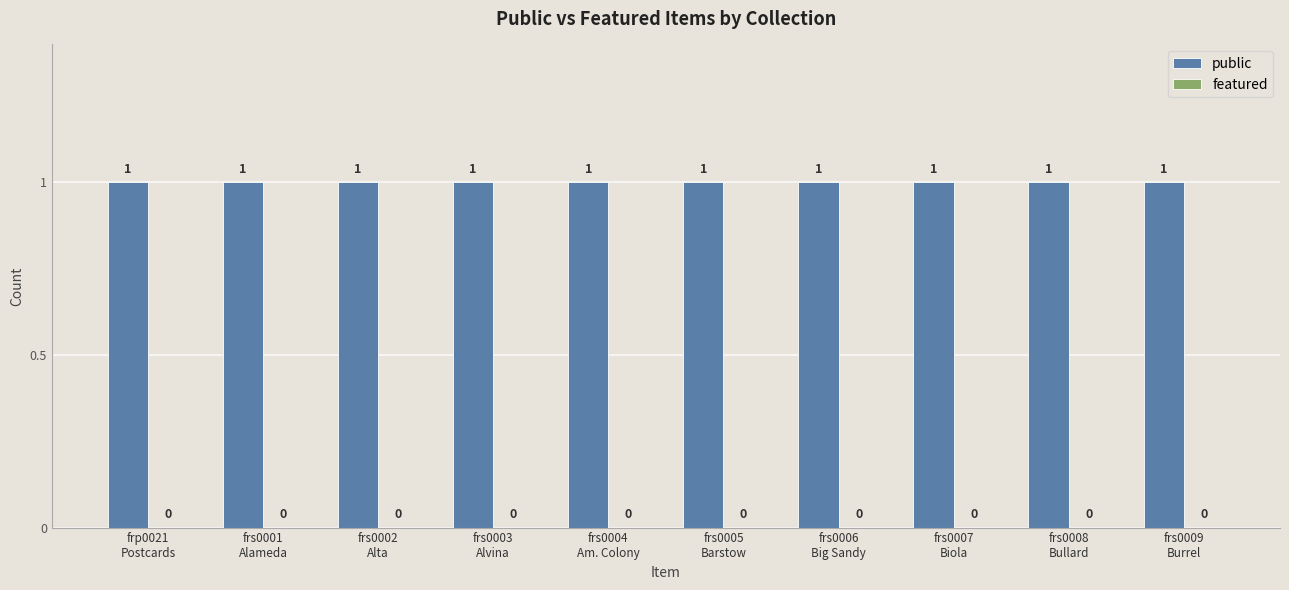

How many groups of bars are there?

10